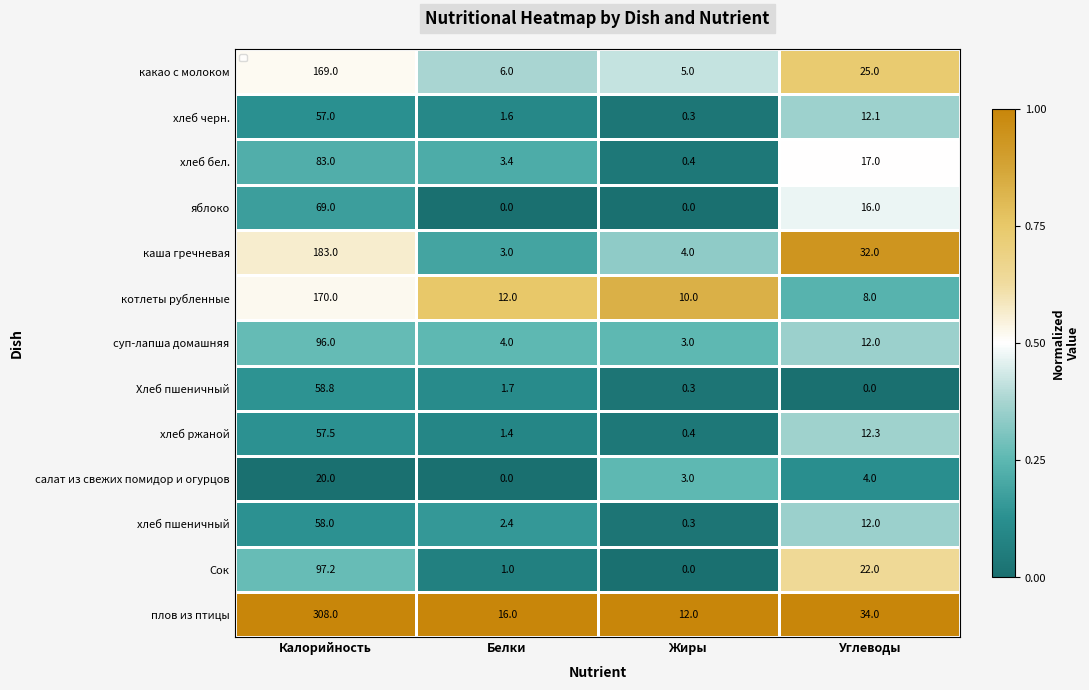

Rank the categories by котлеты рубленные value from highest to lowest.

Калорийность, Белки, Жиры, Углеводы